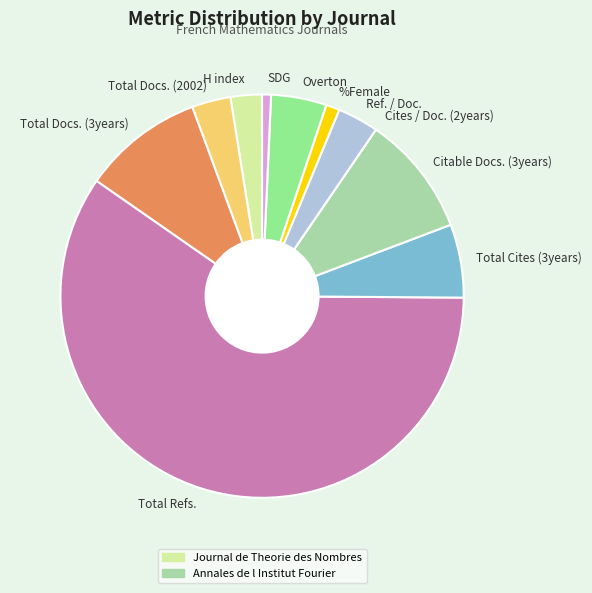

Combined, do Total Docs. (3years) and Citable Docs. (3years) account for over 50%?

No